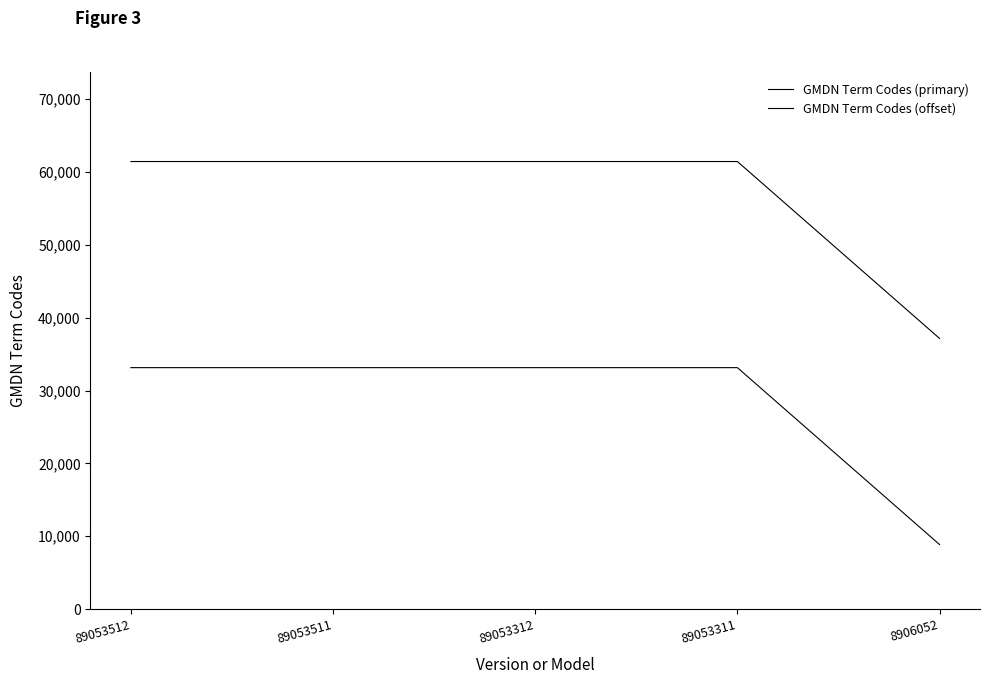

Is it true that GMDN Term Codes (offset) equals 54456.1 at 89053512?

False